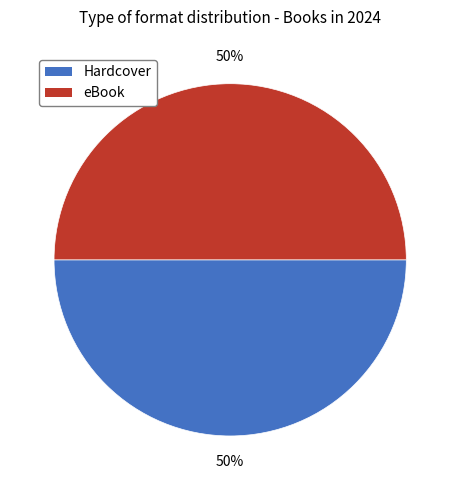

True or false: eBook accounts for 50% of the total.

True